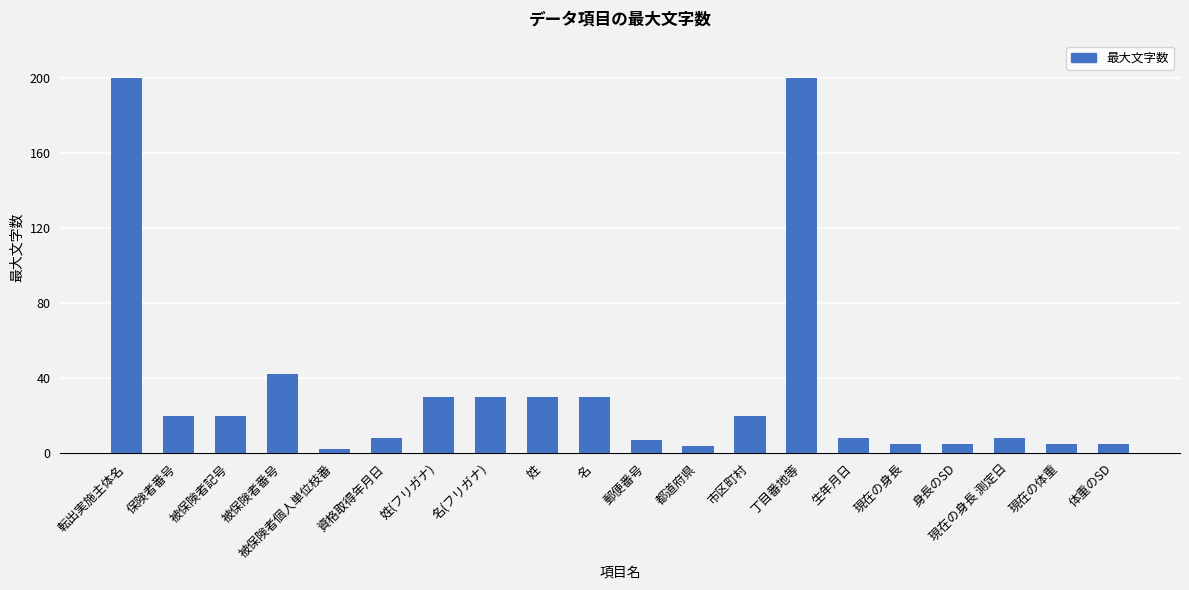

True or false: the data shows 44 at 丁目番地等.

False